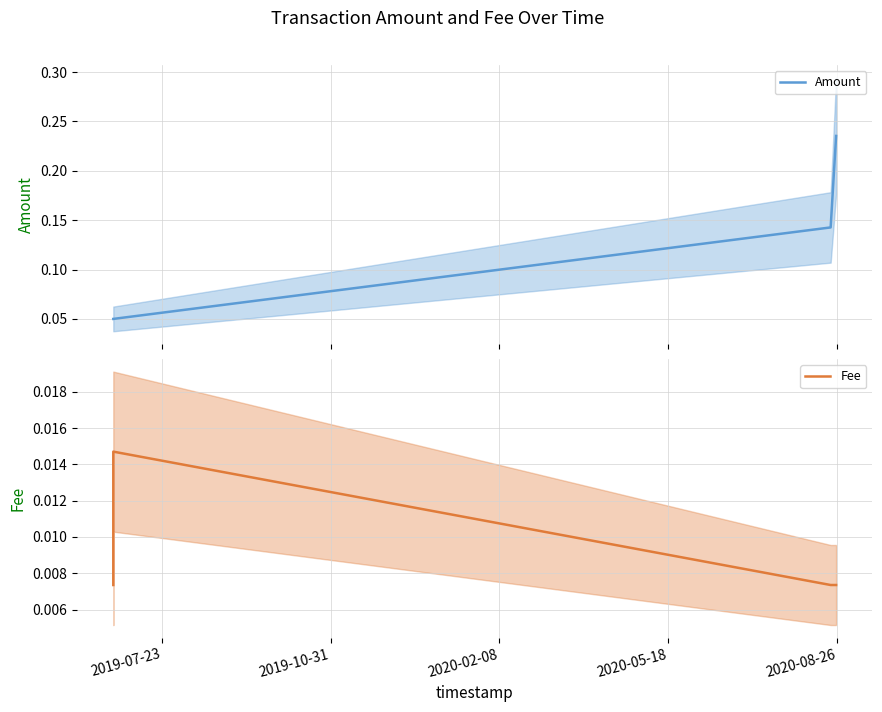

How many Amount values are between 0 and 1?

4